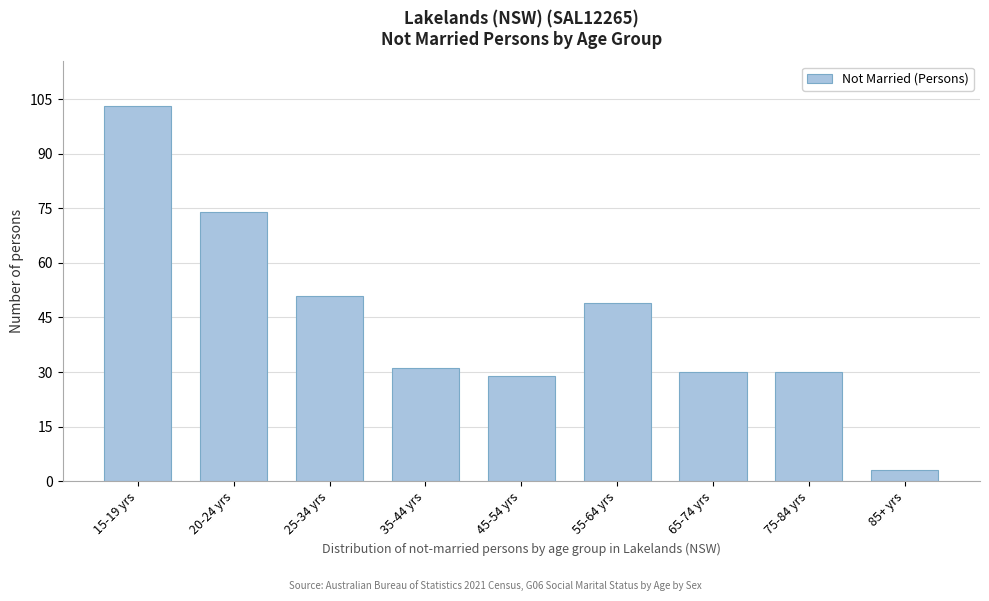

Reading right to left, what are all the values shown in this chart?

3	30	30	49	29	31	51	74	103